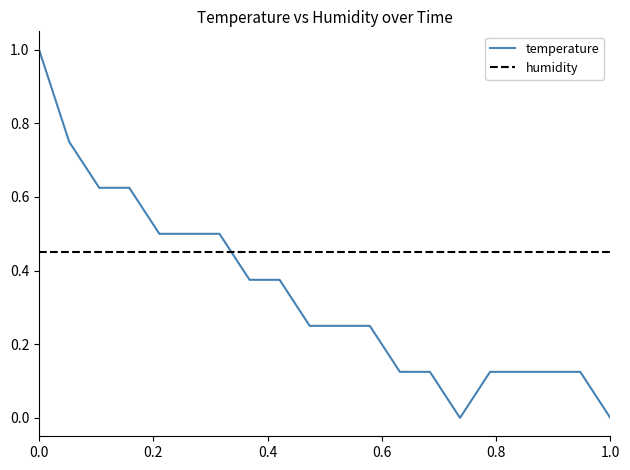

Rank the series by their maximum value, from lowest to highest.

humidity, temperature